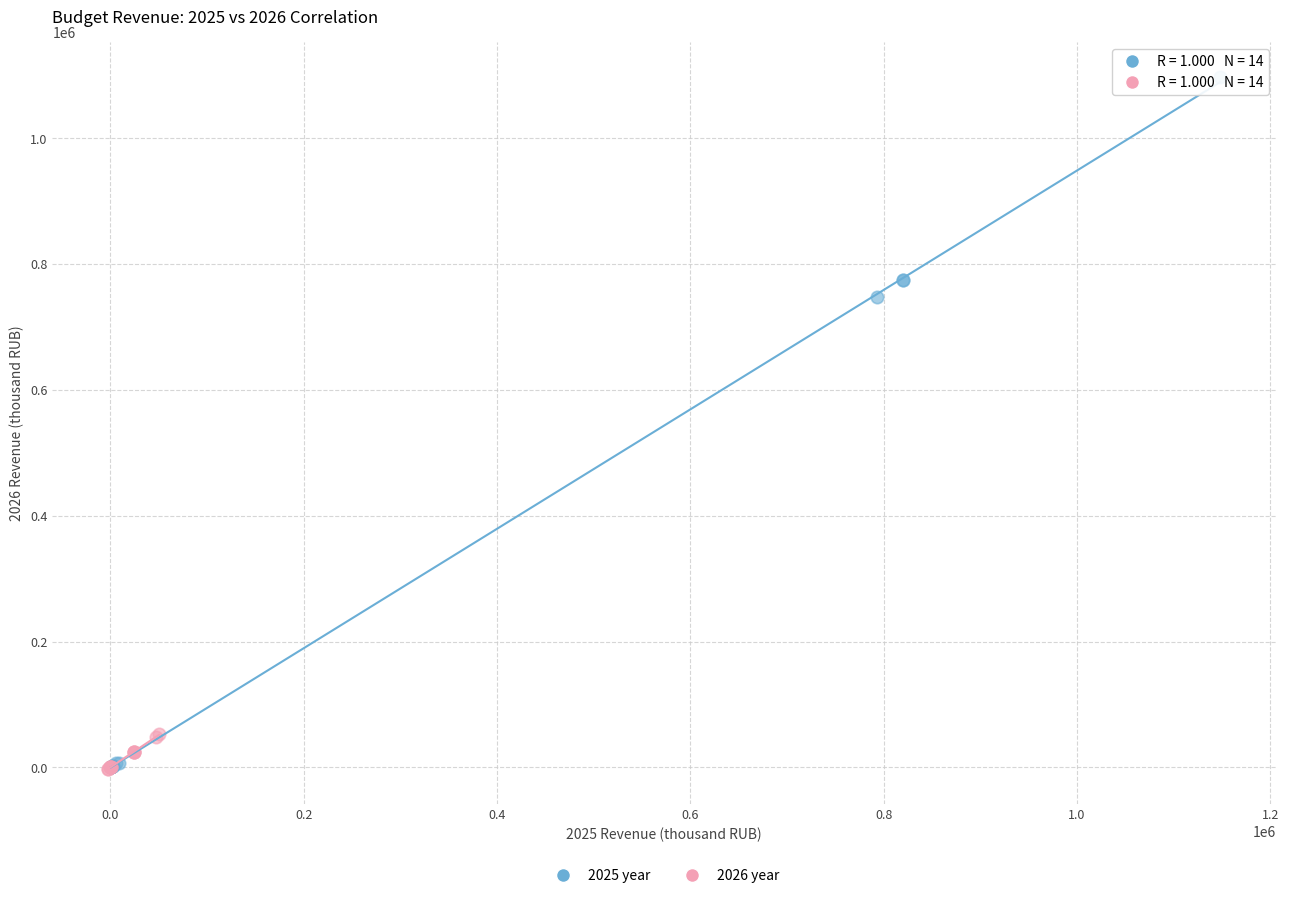

Which series reaches the maximum Y coordinate?

2025 year